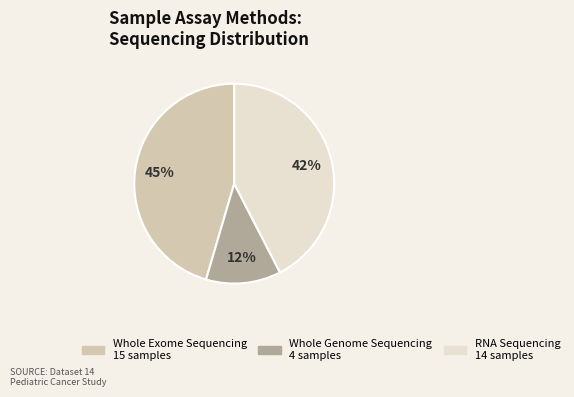

What is the largest slice in the pie chart?

Whole Exome Sequencing